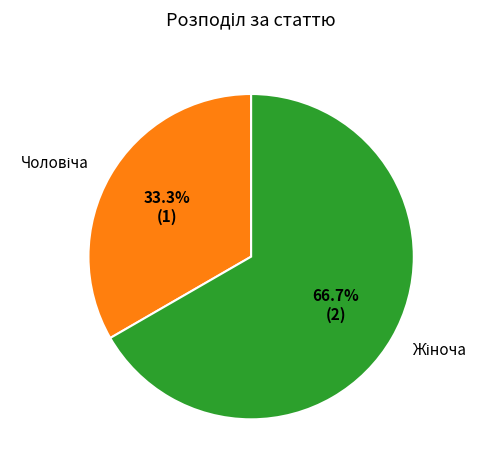

Does any single category account for the majority?

Yes